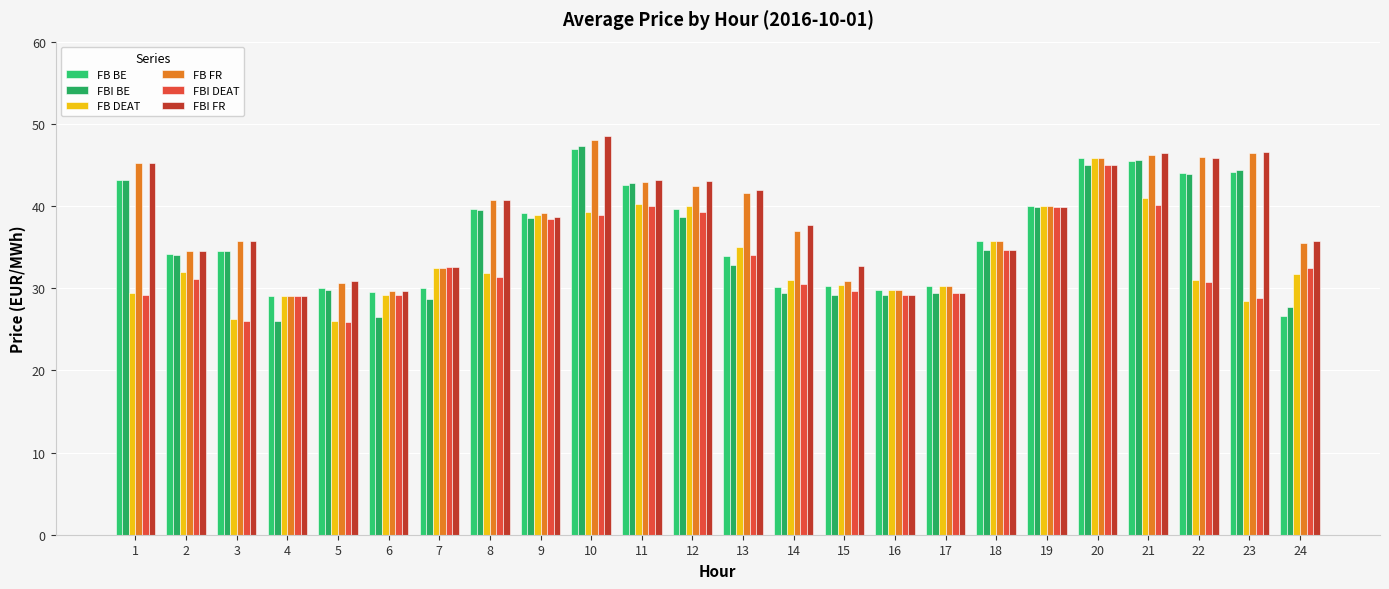

Count the number of categories in the chart.

24